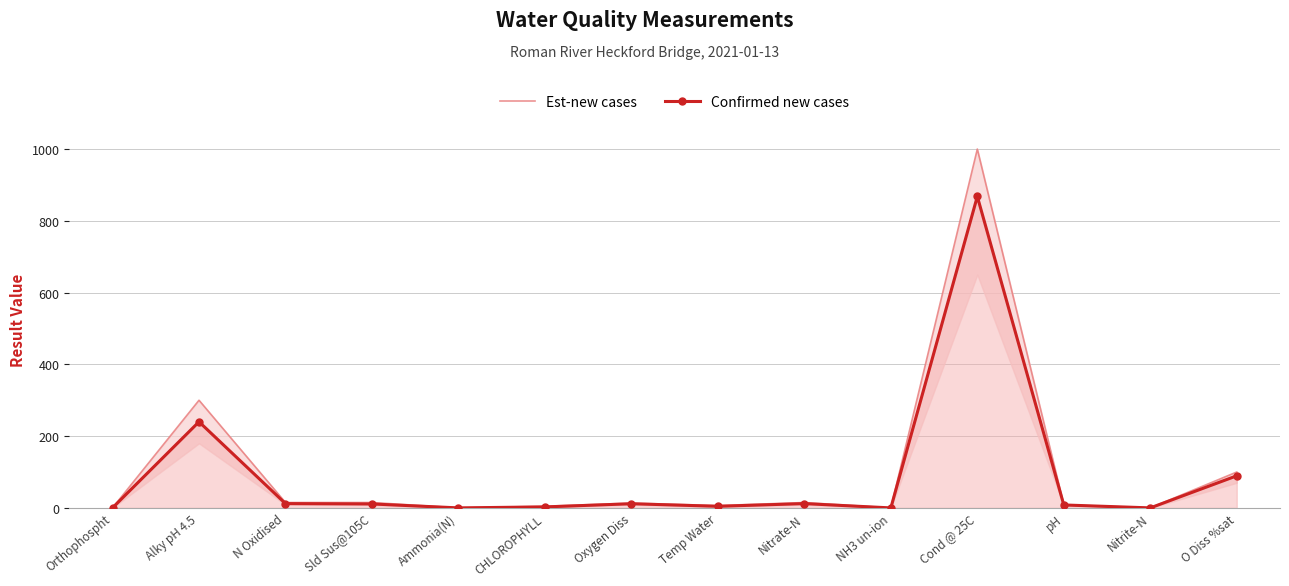

In Est-new cases, how many points are lower than both neighbors (excluding endpoints)?

4